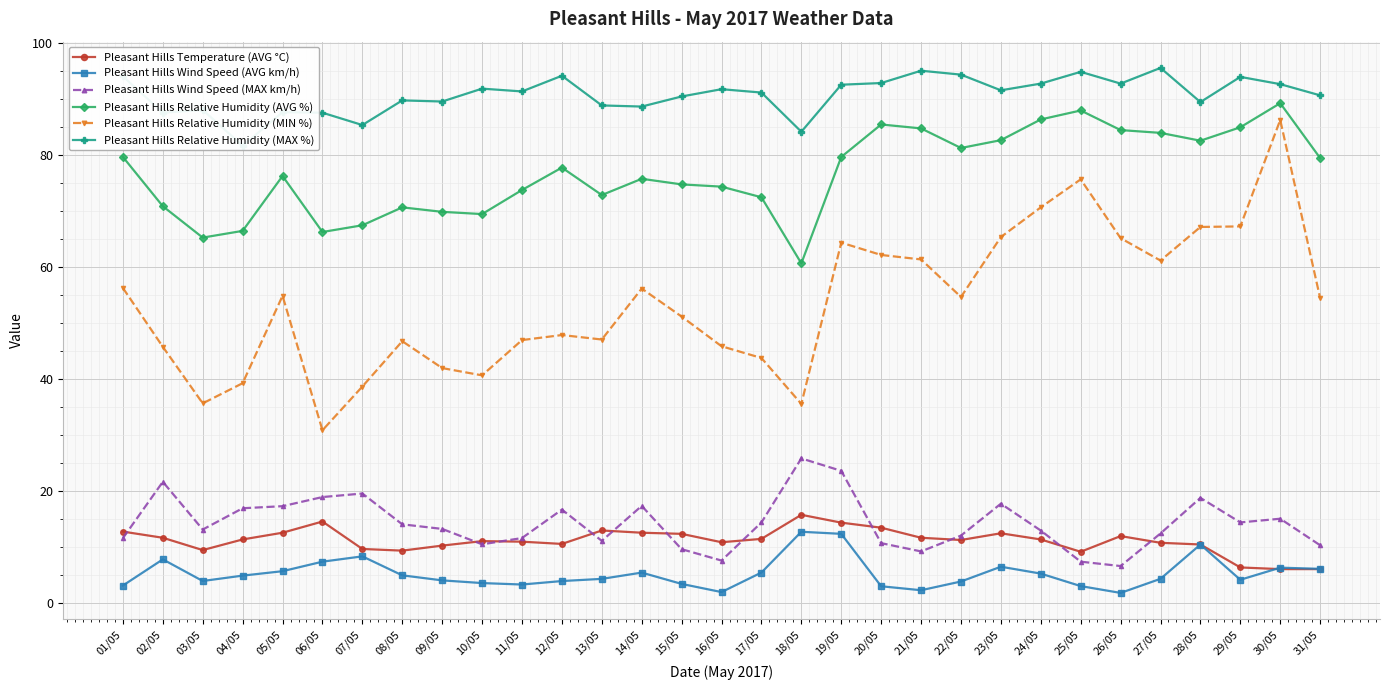

What is the label of the 10th point from the left?

10/05